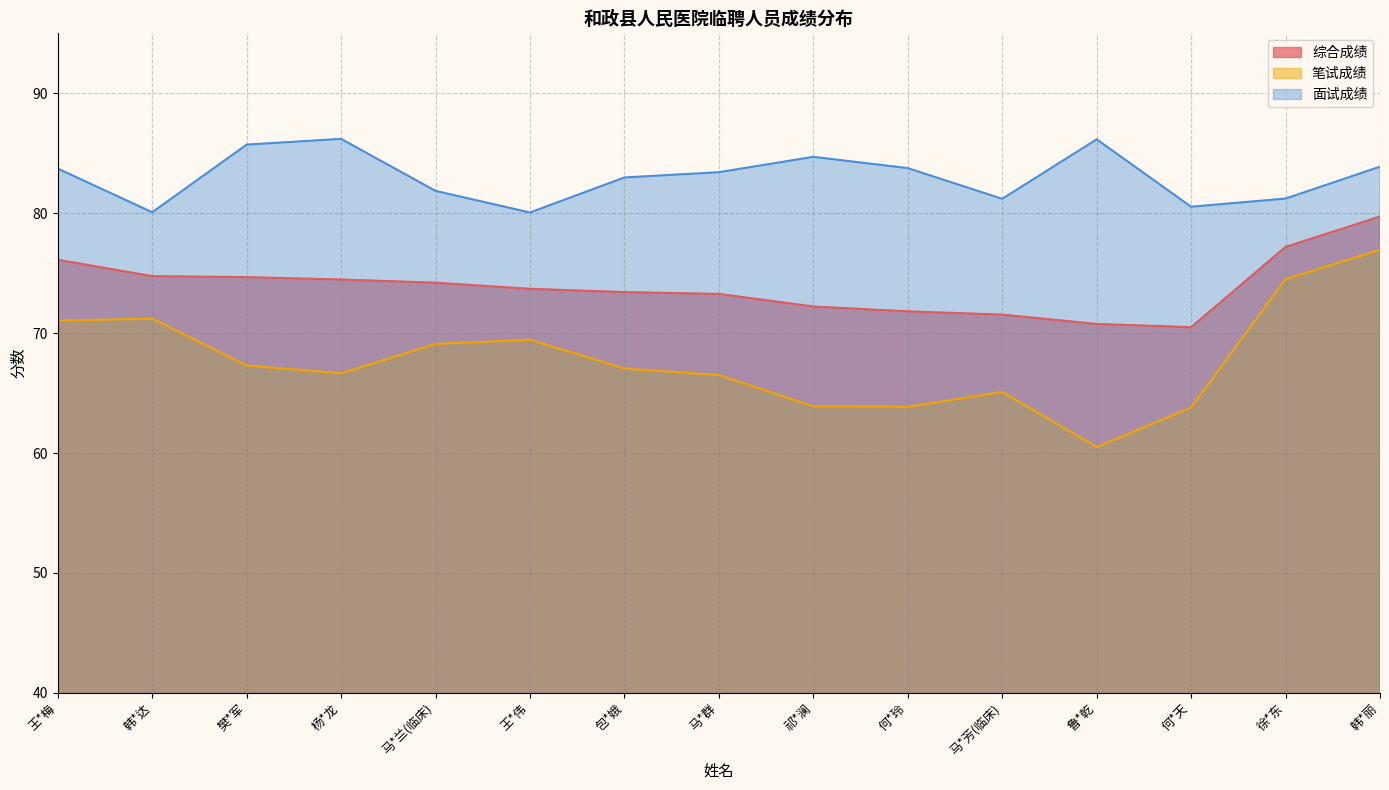

What position from the right is 王*伟?

10